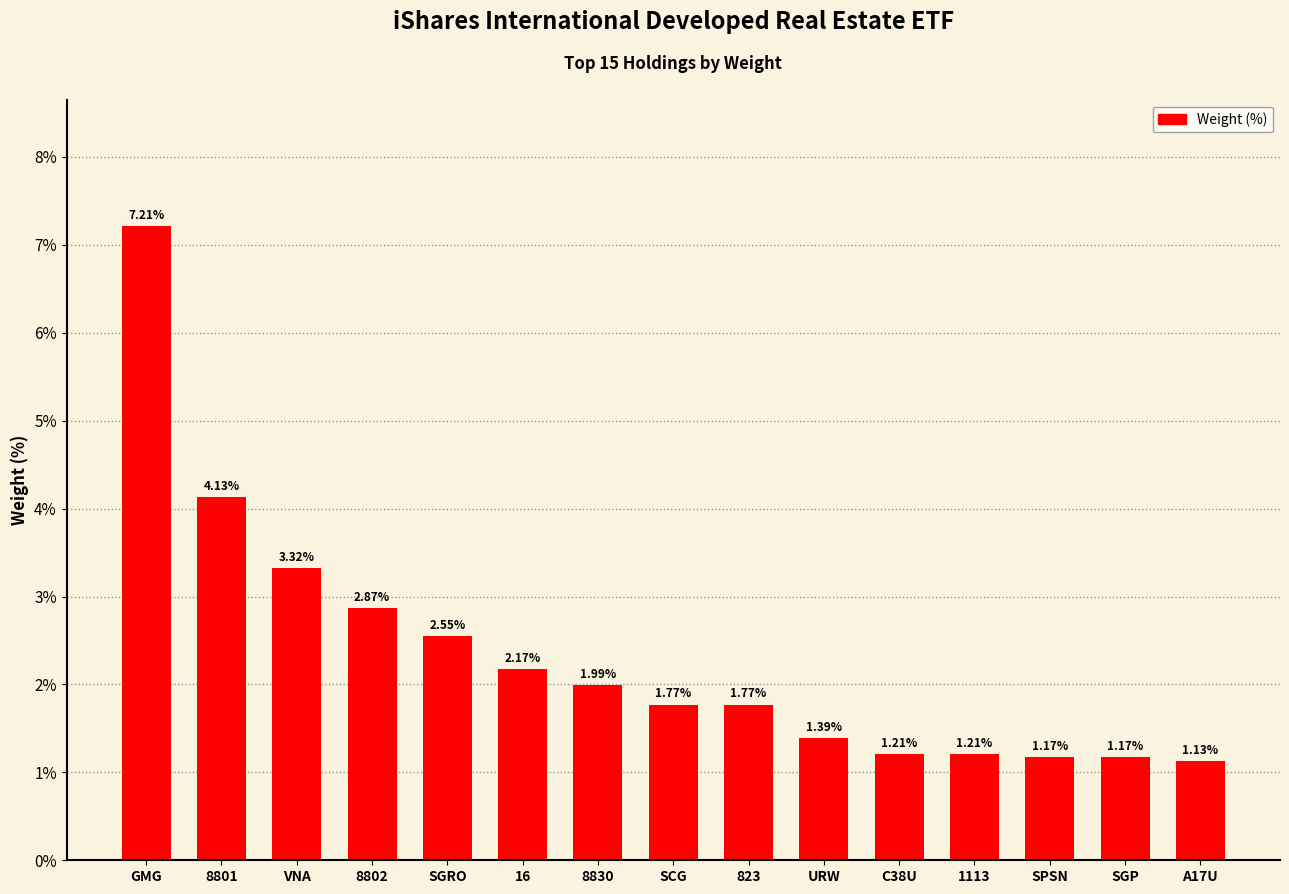

How many categories are shown in the chart?

15